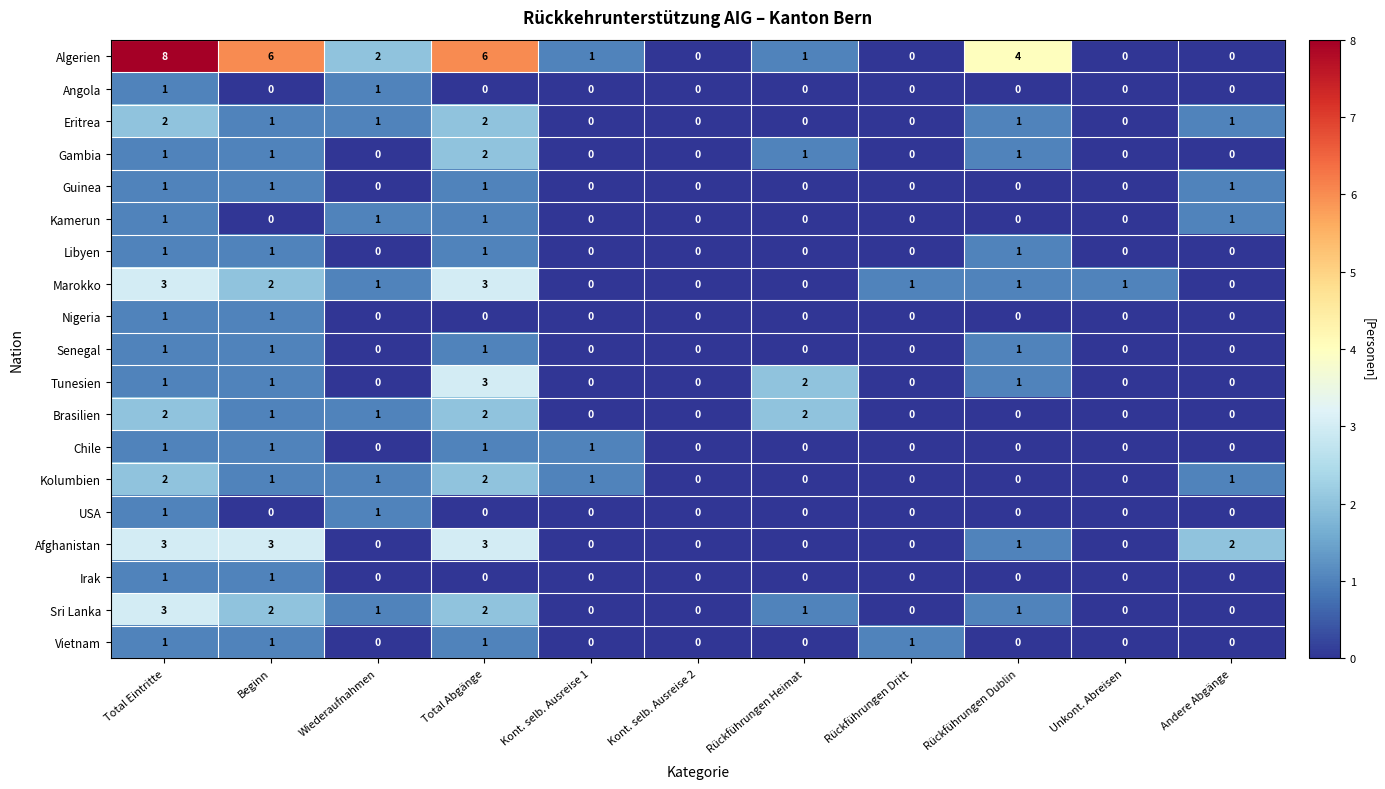

Count the number of categories in the chart.

11